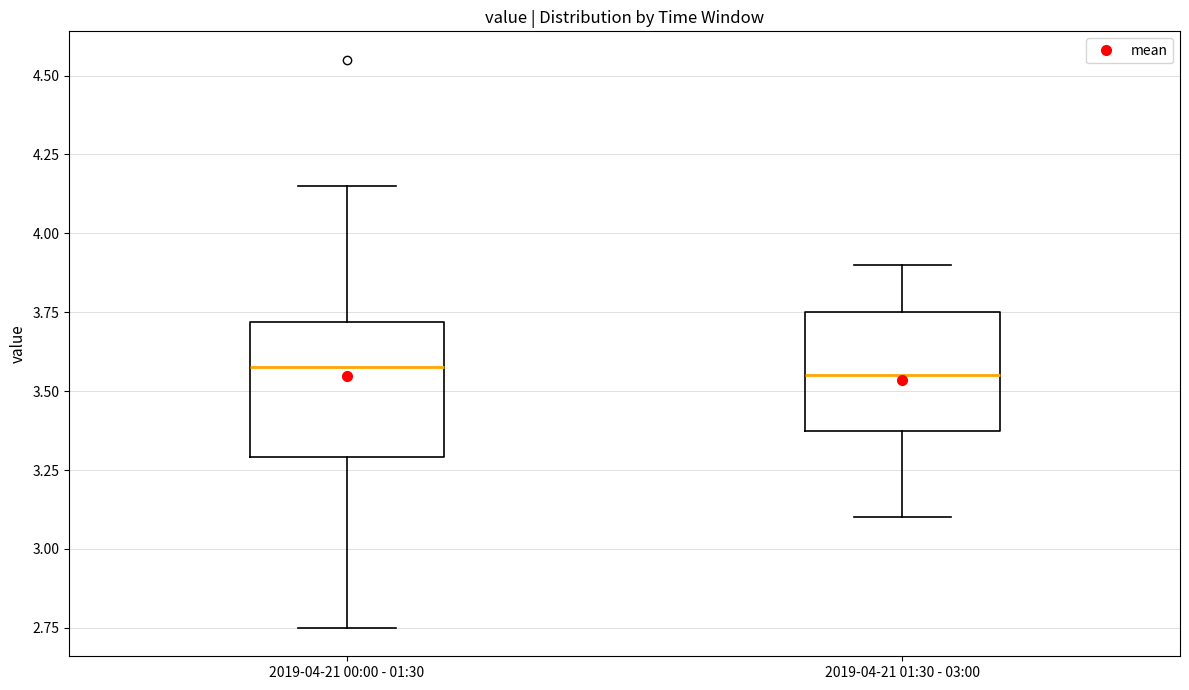

Reading left to right, read every box against the y-axis: the position of its median line, the range the box covers, and the ends of its whiskers. The values are not printed on the chart, so give them approximately, as read against the axis.

2019-04-21 00:00 - 01:30: median 3.60, box 3.30 to 3.70, whiskers 2.75 to 4.15
2019-04-21 01:30 - 03:00: median 3.55, box 3.40 to 3.75, whiskers 3.10 to 3.90